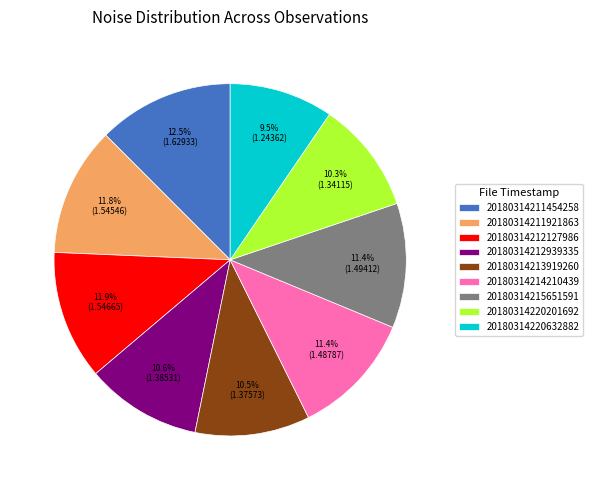

Is 20180314213919260 the majority of the pie?

No